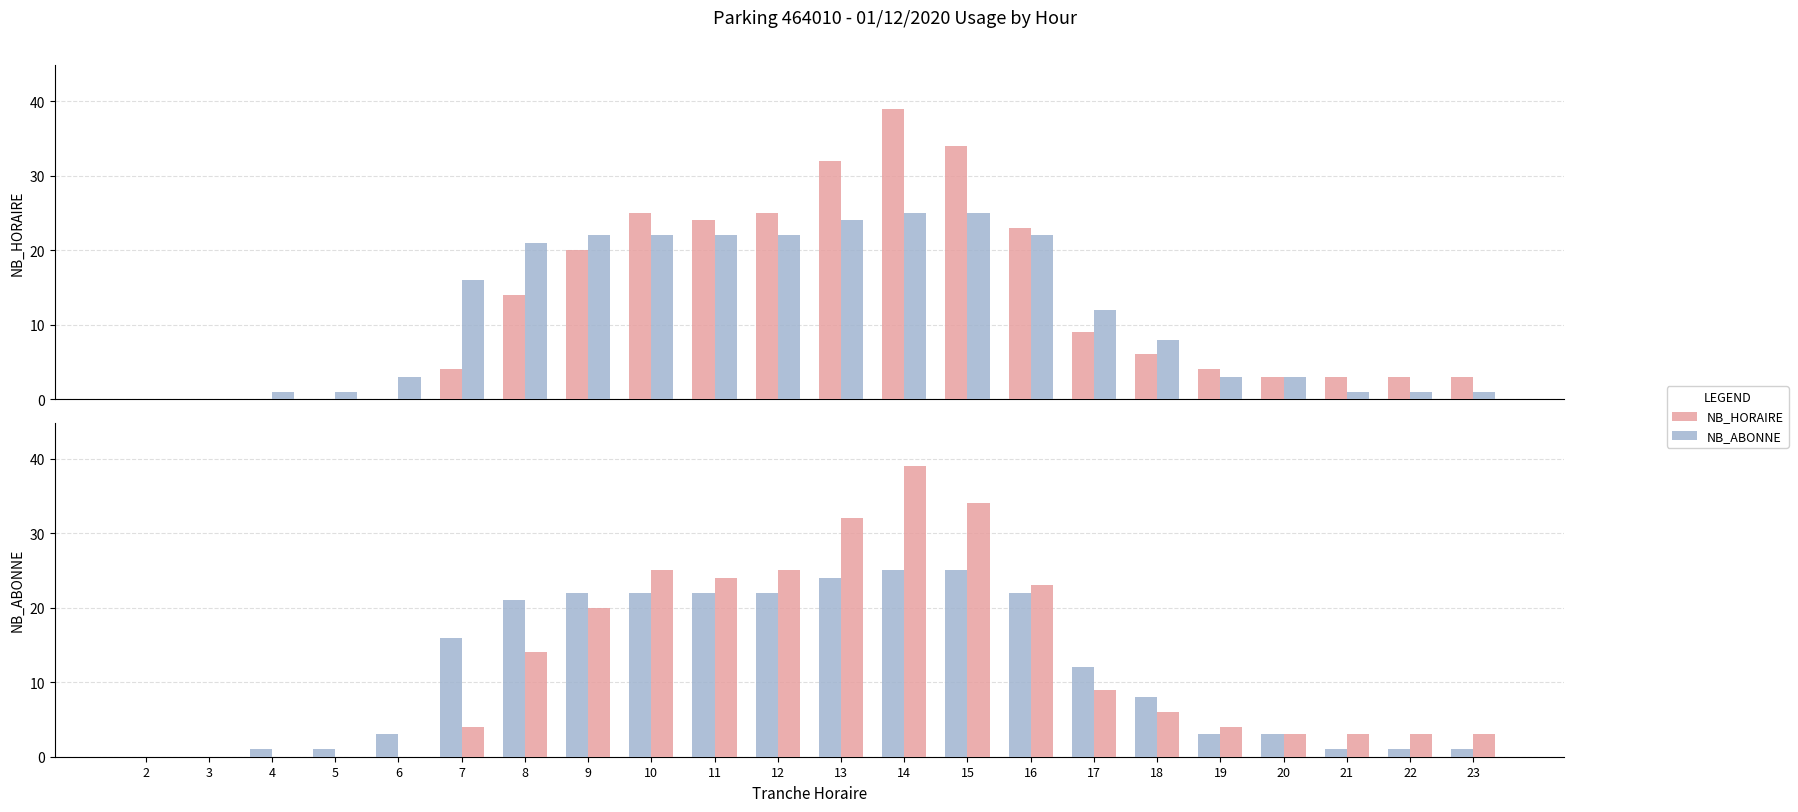

List the series in order of their overall mean, lowest first.

NB_ABONNE, NB_HORAIRE